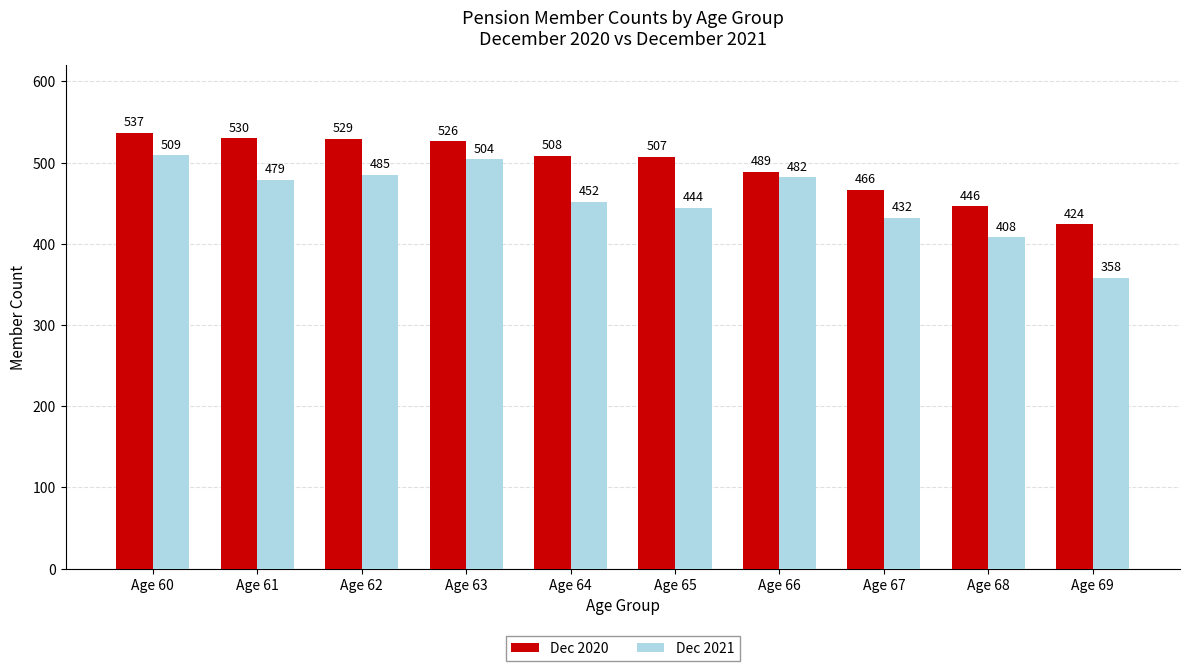

At which category is the sum across all series the highest?

Age 60